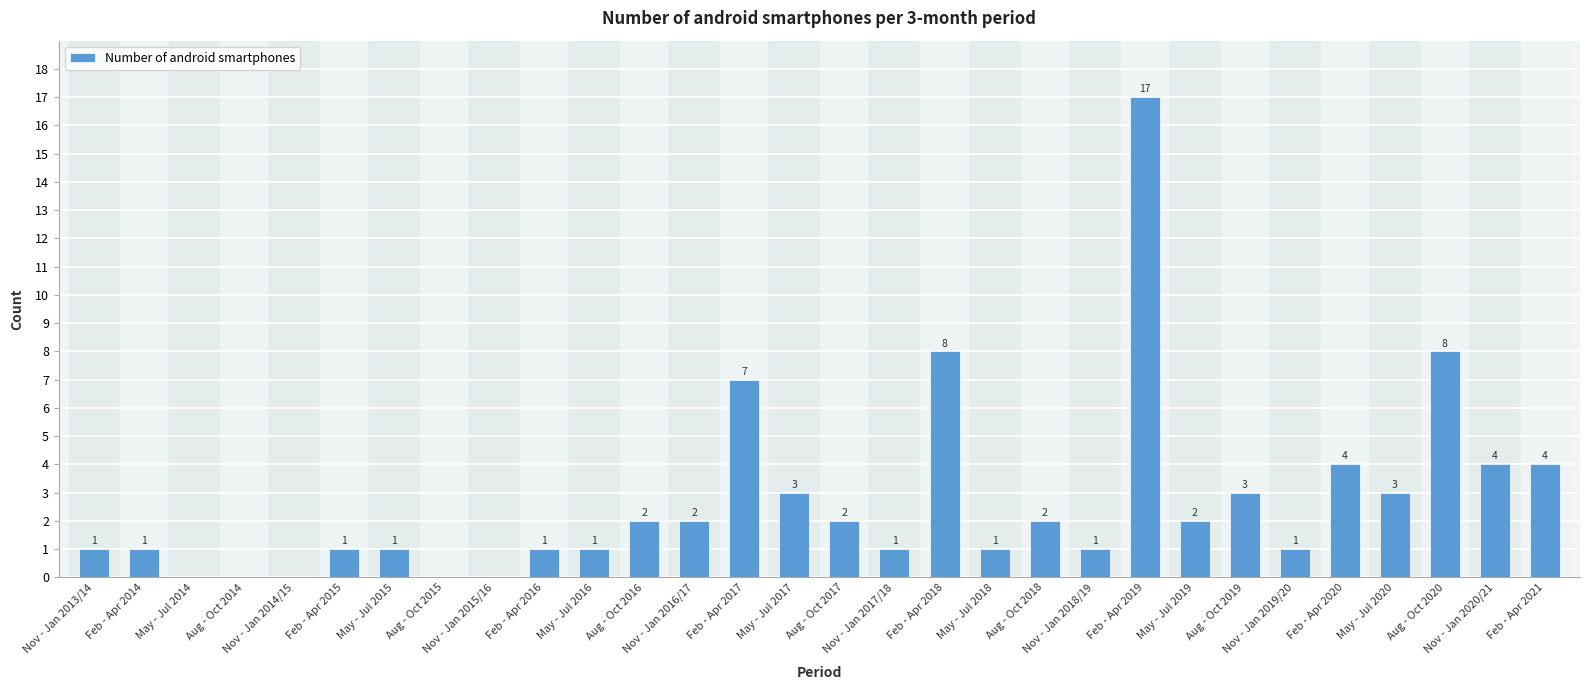

What is the sum of all values?

81